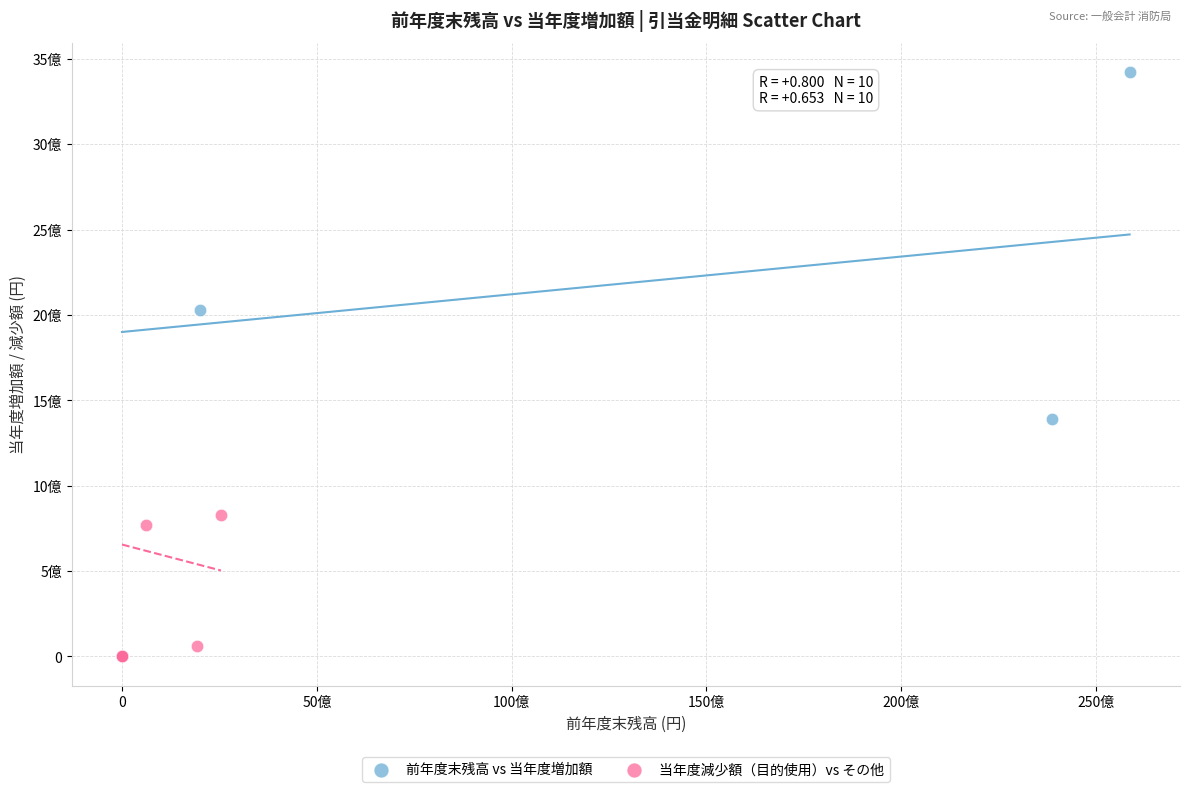

Which series has the largest Y range (max minus min)?

前年度末残高 vs 当年度増加額